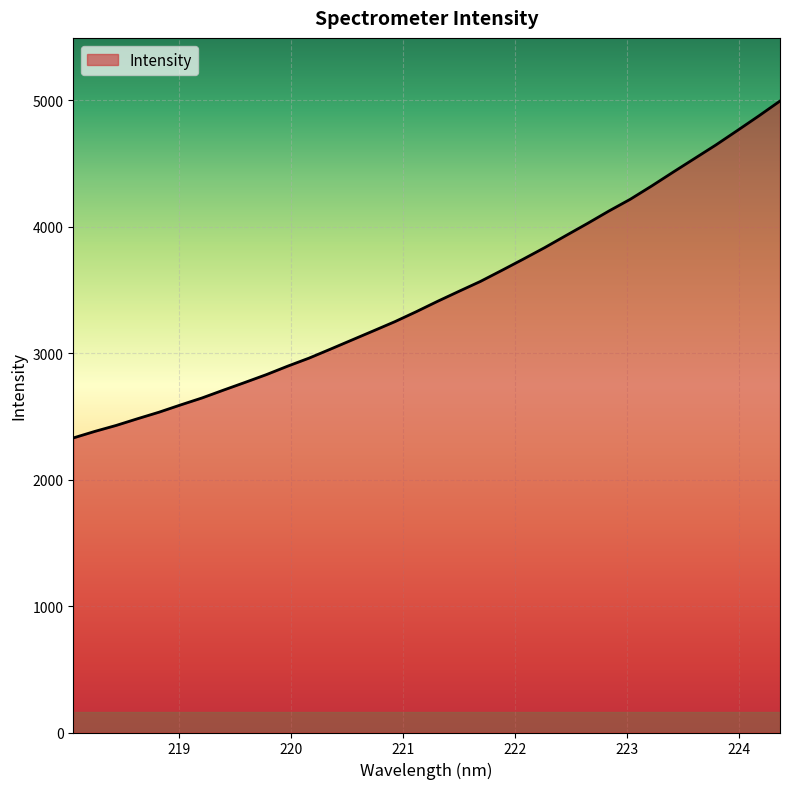

What is the difference between the maximum and minimum values?

2663.9